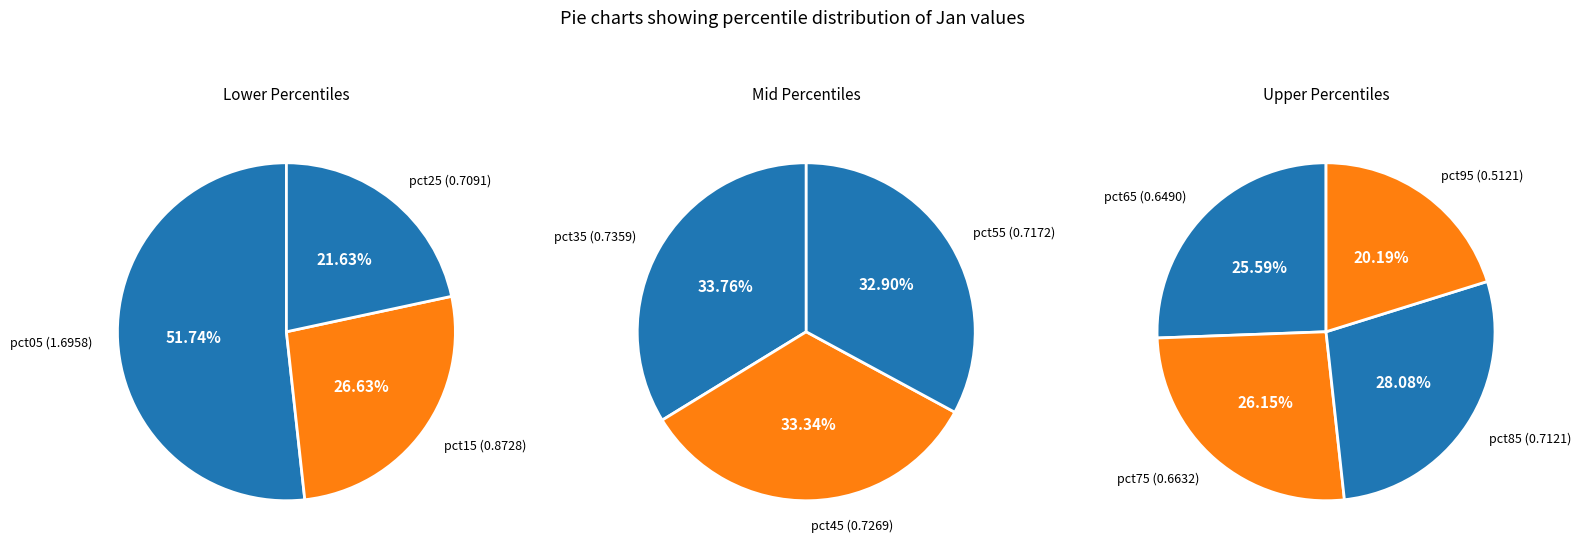

To the nearest percent, what is the difference between the jan_values and 1 slice percentages?

10%